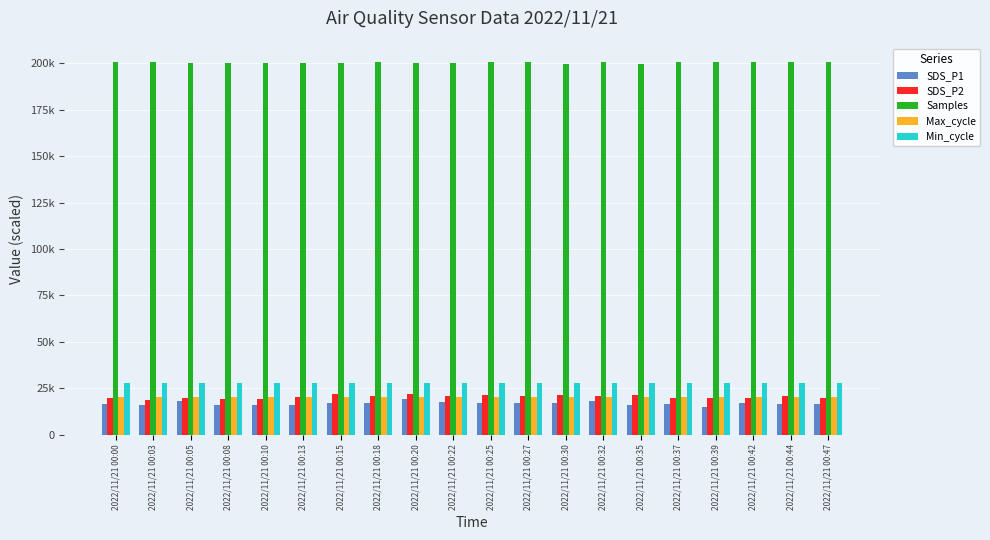

Is it true that SDS_P1 equals 10927.7 at 2022/11/21 00:05?

False